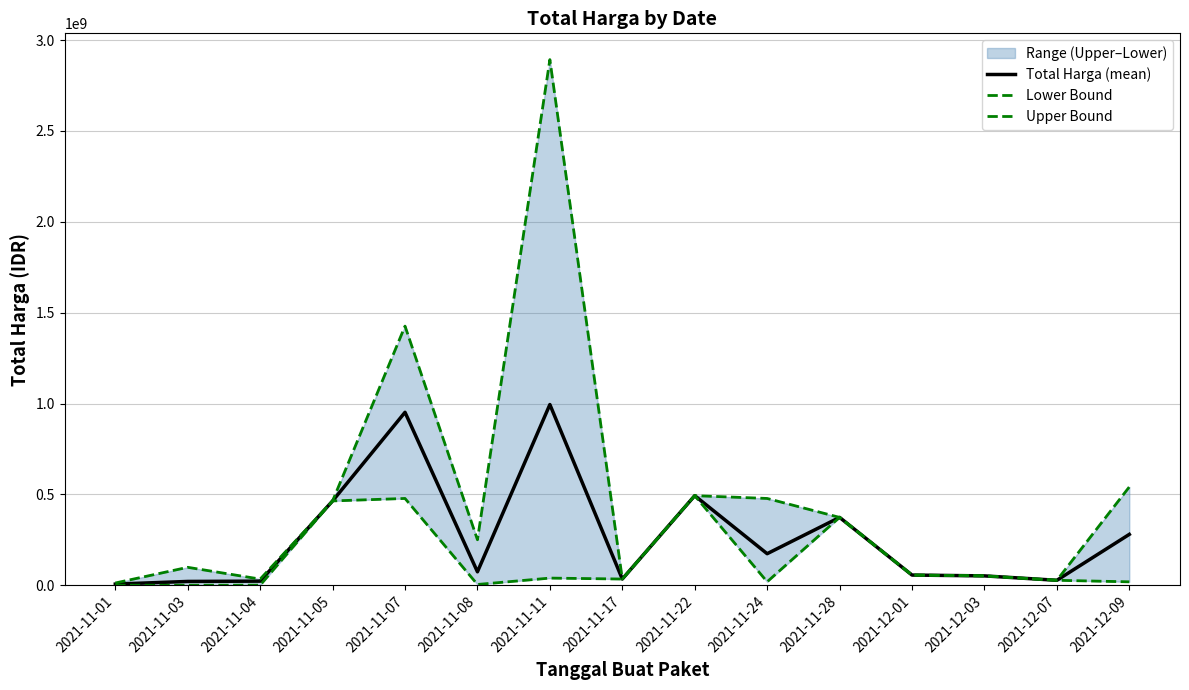

Where does the Upper Bound series first go above 250350000?

2021-11-05